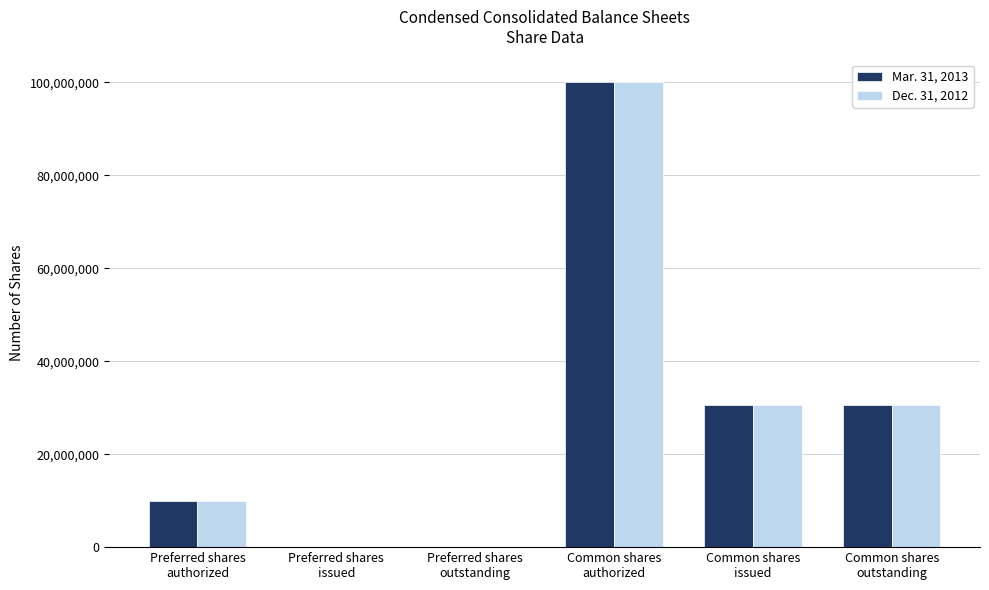

Is it true that Dec. 31, 2012 equals 0 at Preferred shares
outstanding?

True